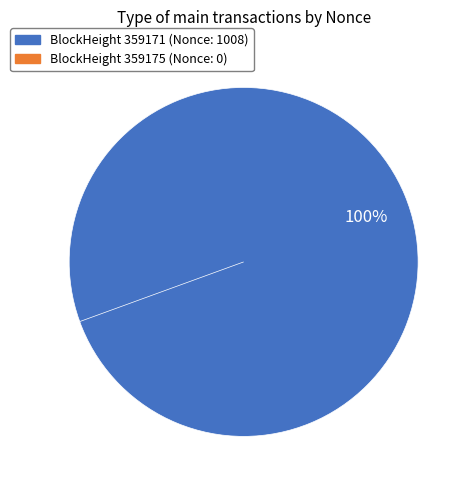

Count the number of slices in the pie.

2